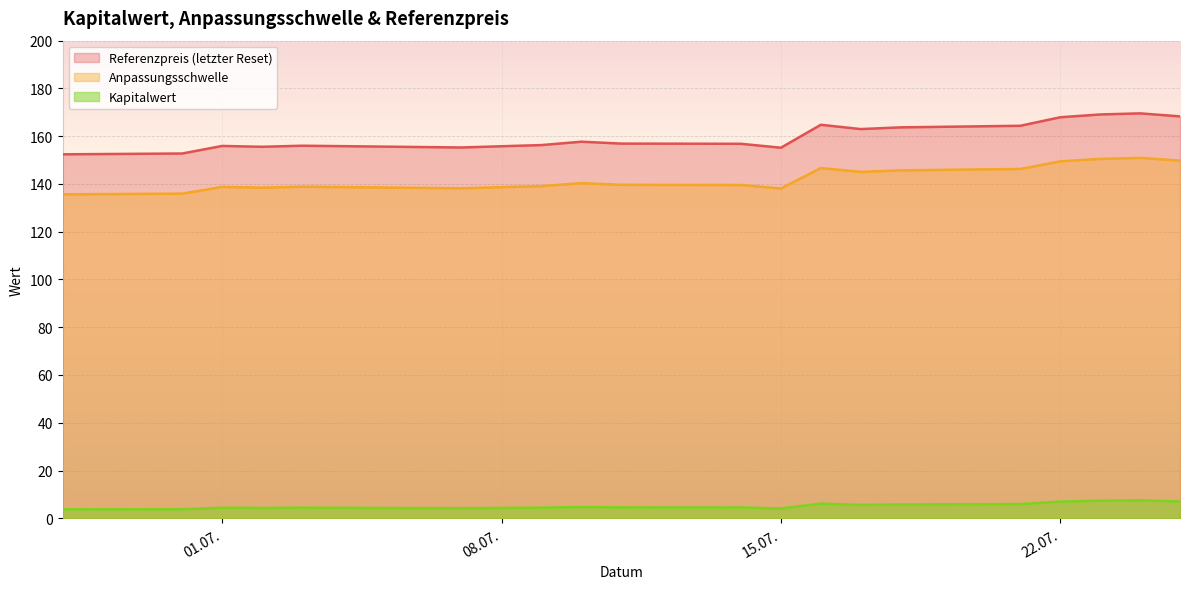

Which series has the largest range (max minus min)?

Referenzpreis (letzter Reset)